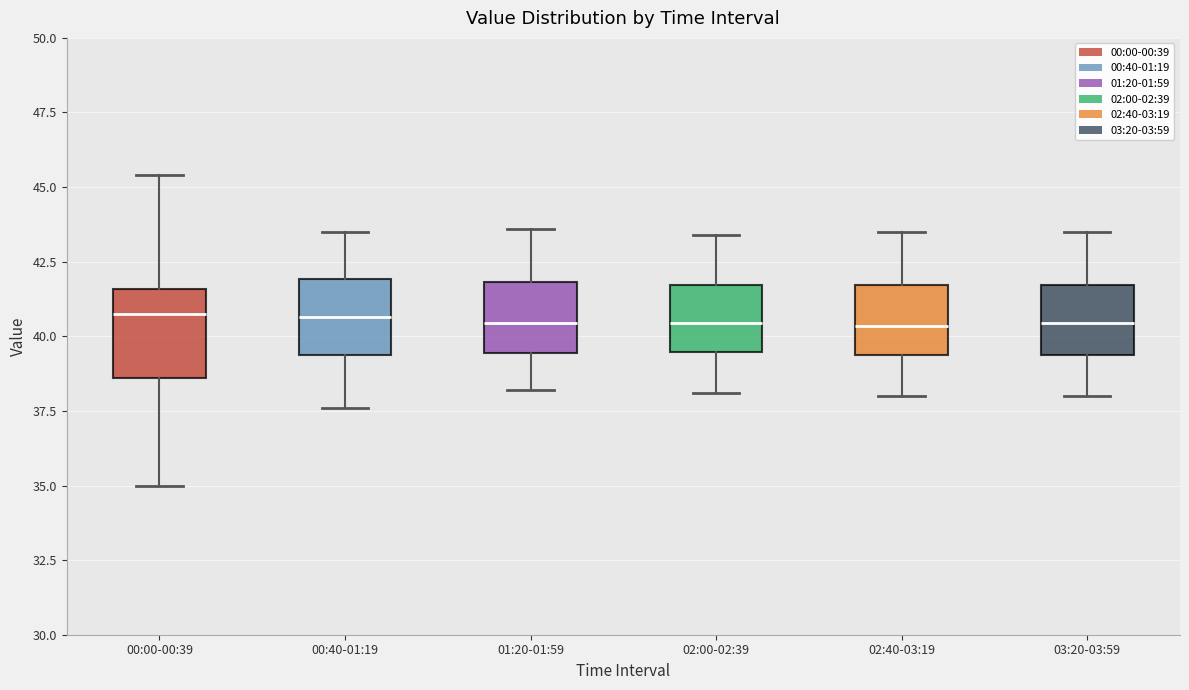

Reading left to right, read every box against the y-axis: the position of its median line, the range the box covers, and the ends of its whiskers. The values are not printed on the chart, so give them approximately, as read against the axis.

00:00-00:39: median 41.0, box 38.5 to 41.5, whiskers 35.0 to 45.5
00:40-01:19: median 40.5, box 39.5 to 42.0, whiskers 37.5 to 43.5
01:20-01:59: median 40.5, box 39.5 to 42.0, whiskers 38.0 to 43.5
02:00-02:39: median 40.5, box 39.5 to 41.5, whiskers 38.0 to 43.5
02:40-03:19: median 40.5, box 39.5 to 41.5, whiskers 38.0 to 43.5
03:20-03:59: median 40.5, box 39.5 to 41.5, whiskers 38.0 to 43.5